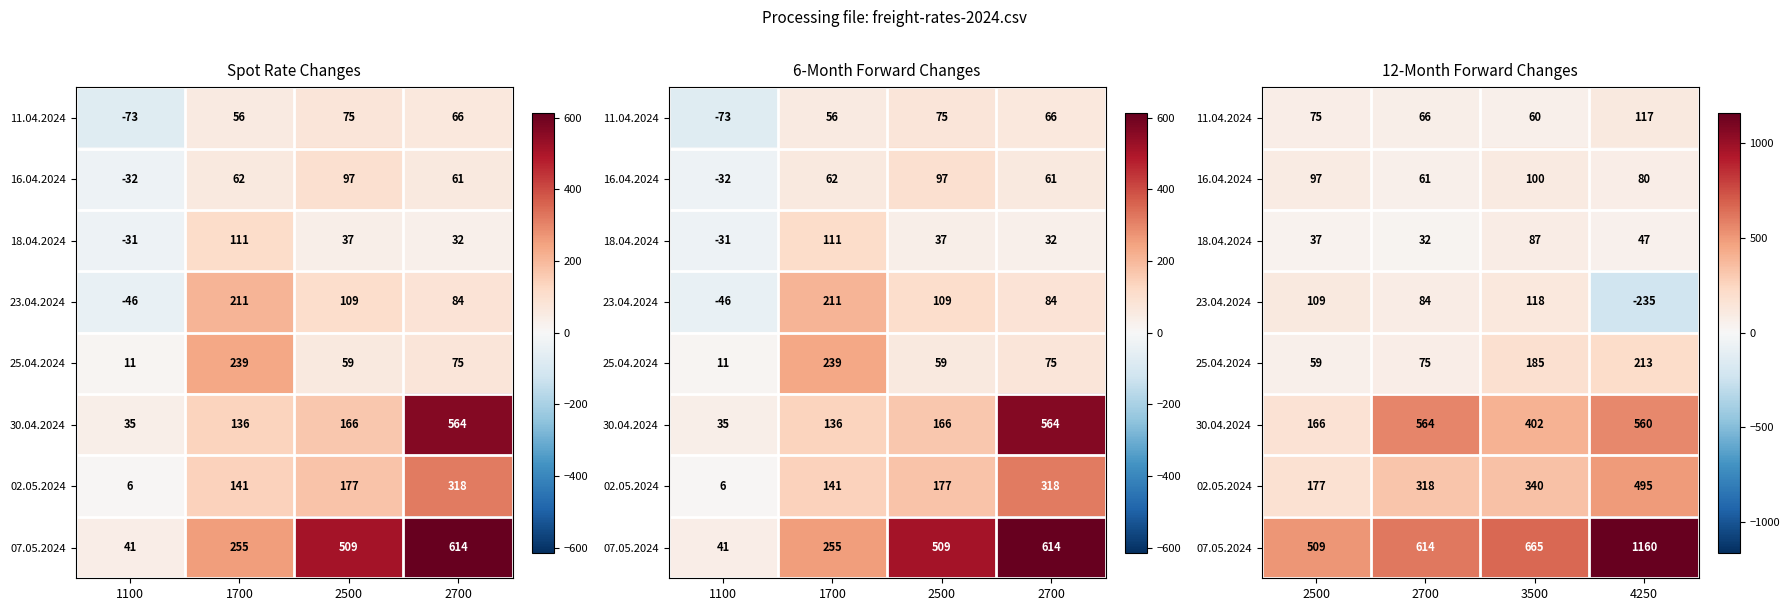

At how many categories does at least one series exceed -165?

4